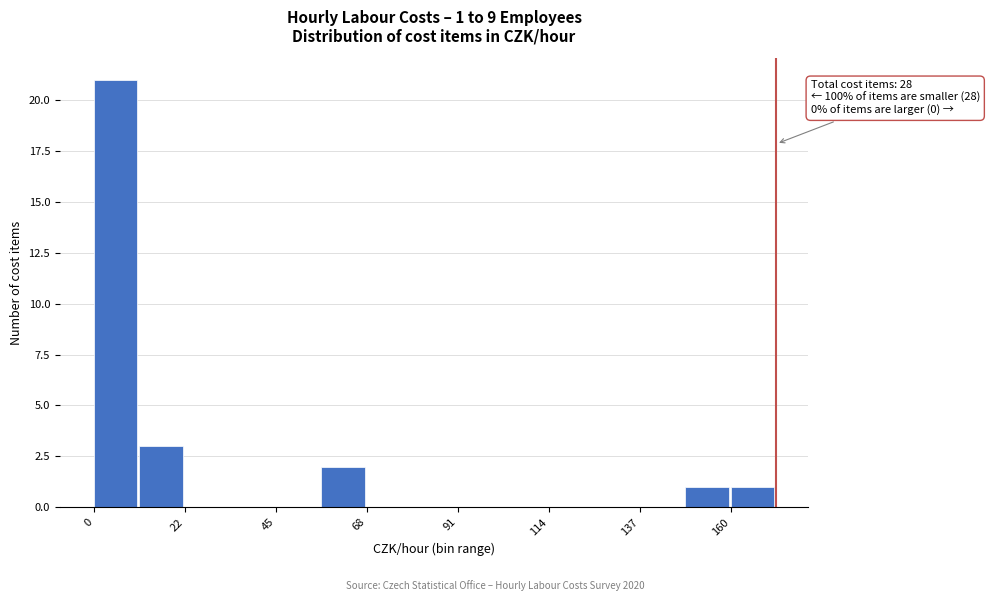

Around what value on the x-axis is the tallest bar? Give the approximate position of its centre, as read against the axis.

5